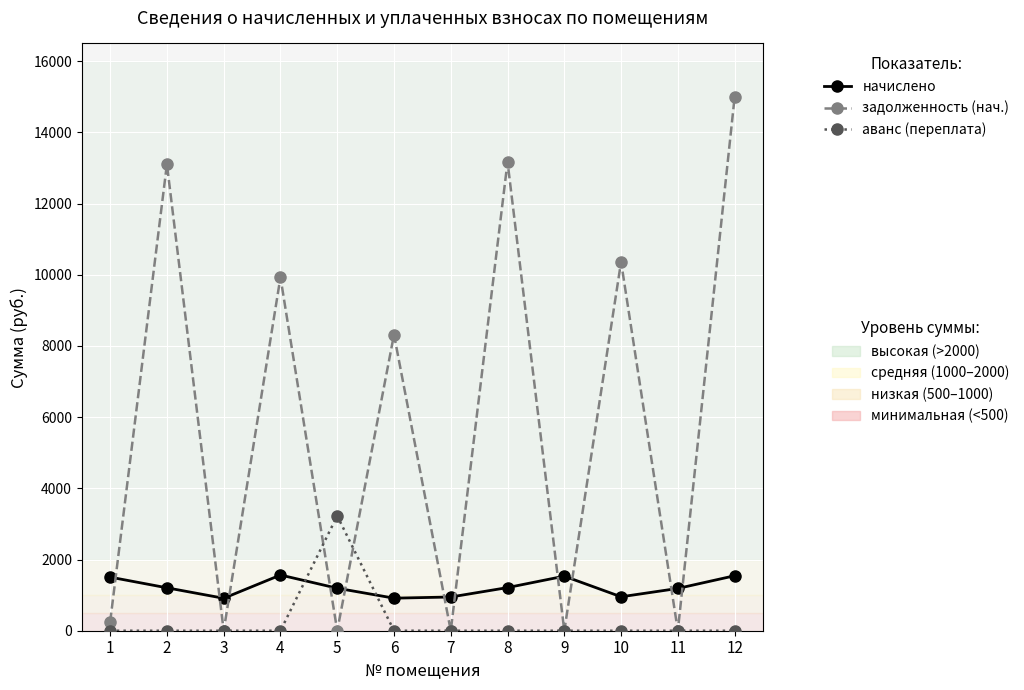

At which category is the sum across all series the highest?

12